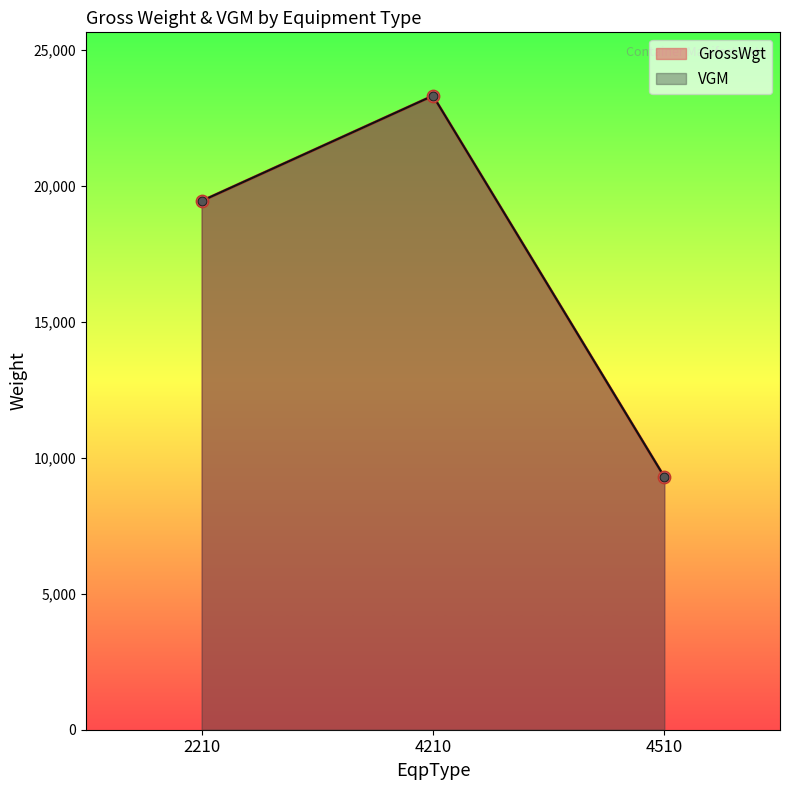

Which series has the widest spread of Y values?

GrossWgt